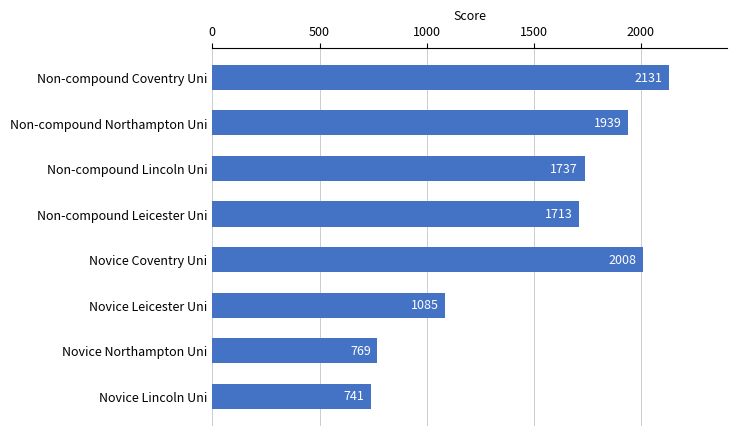

List the labels in order of value, largest first.

Non-compound Coventry Uni, Novice Coventry Uni, Non-compound Northampton Uni, Non-compound Lincoln Uni, Non-compound Leicester Uni, Novice Leicester Uni, Novice Northampton Uni, Novice Lincoln Uni